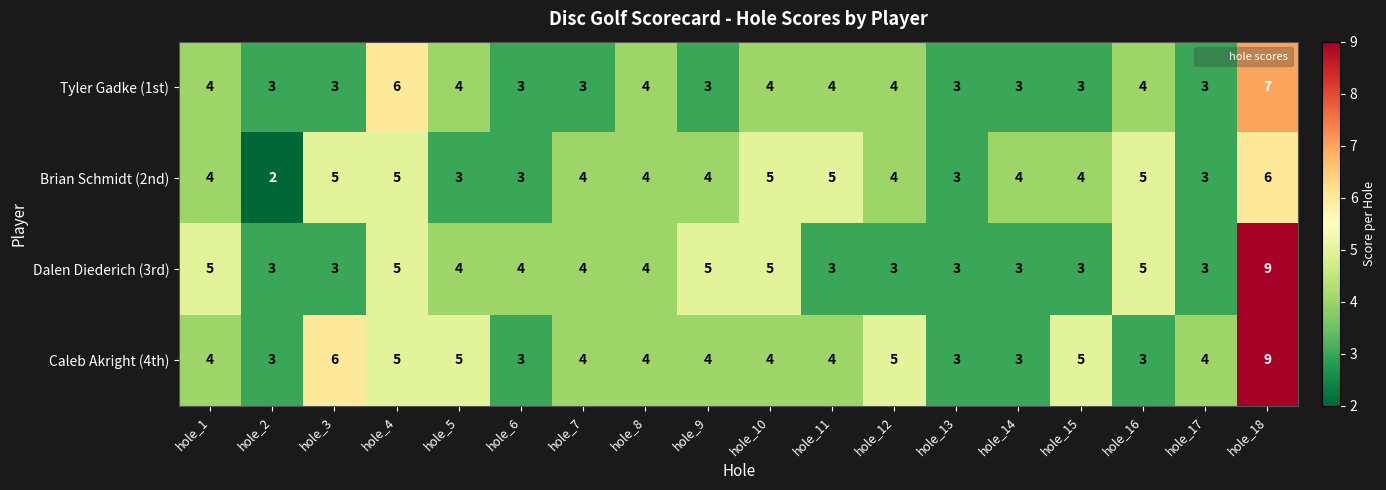

What is the average value of the Dalen Diederich (3rd) series?

4